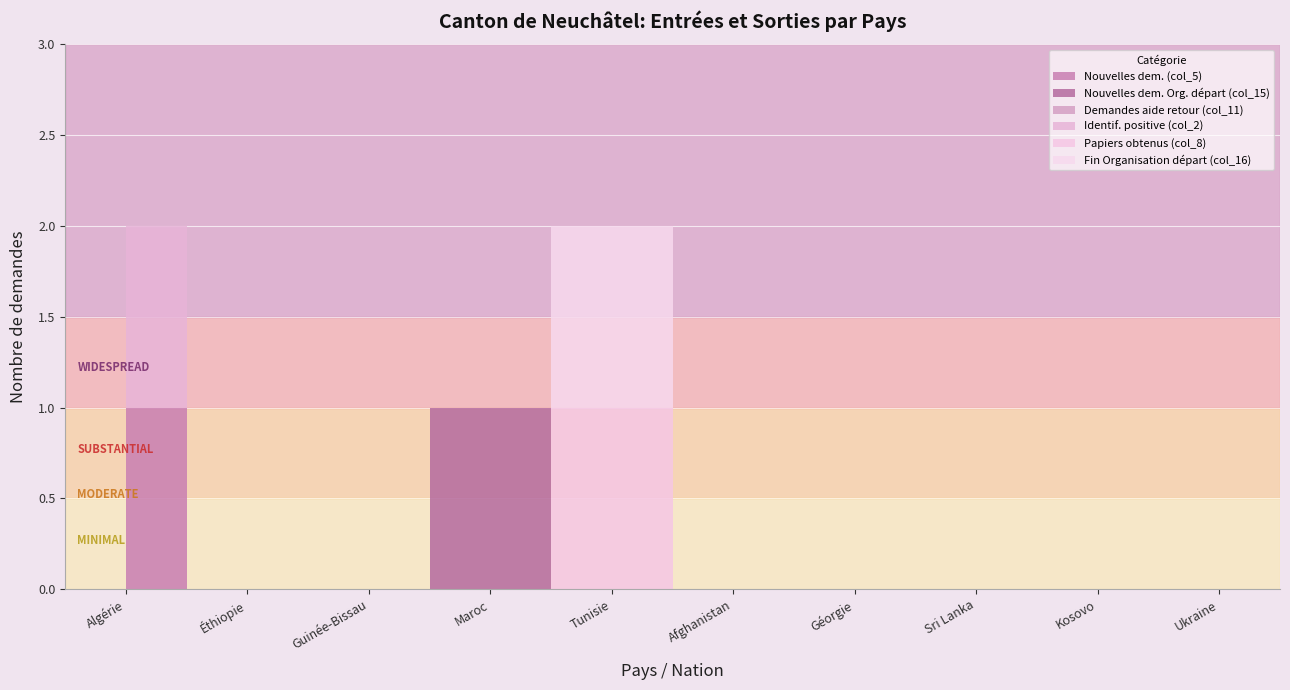

Between Guinée-Bissau and Sri Lanka, which is larger?

Guinée-Bissau